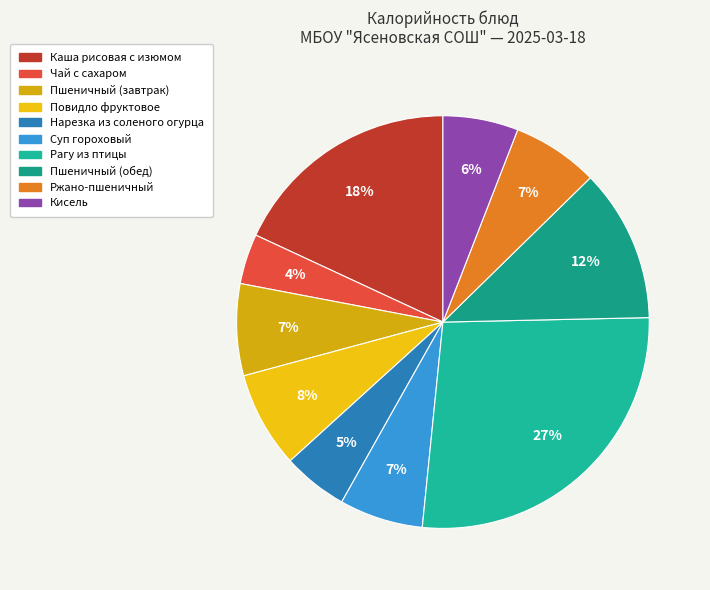

Is it true that Чай с сахаром is 10% of the pie?

False